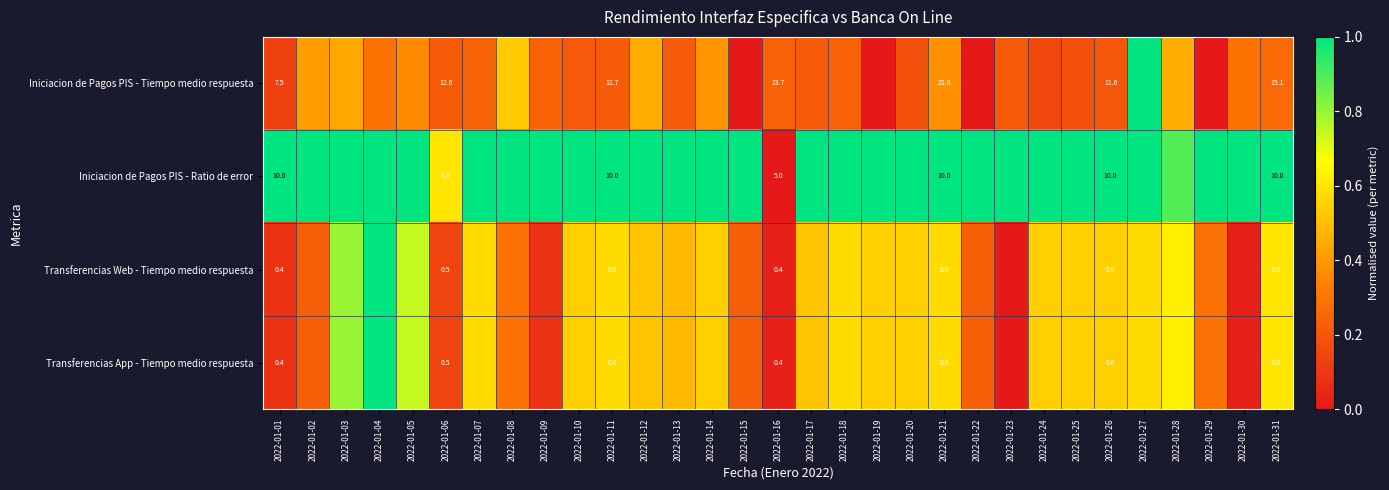

Between 2022-01-15 and 2022-01-28, which is larger?

2022-01-28